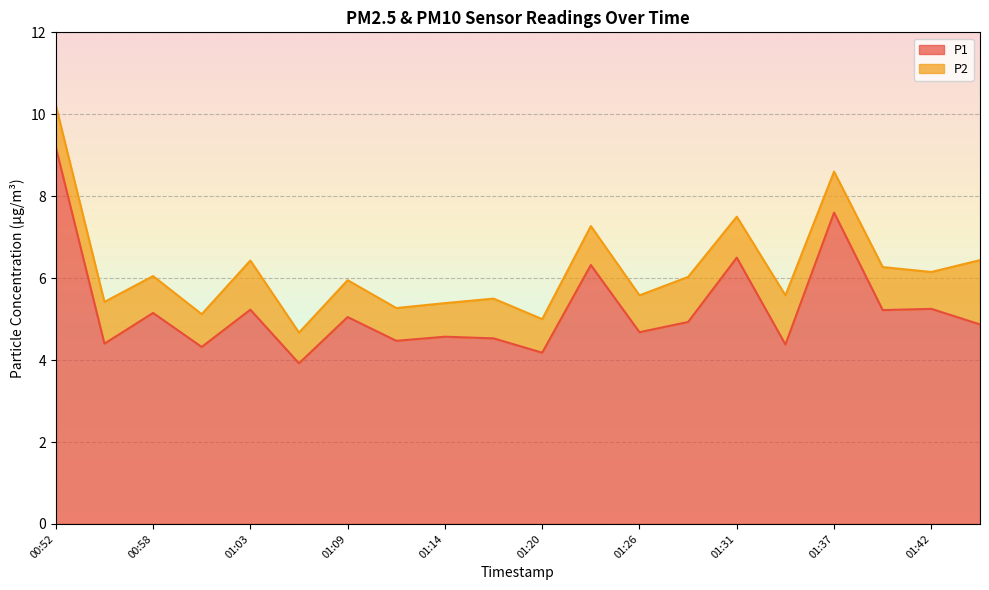

Does the chart display data point markers on the line(s)?

No